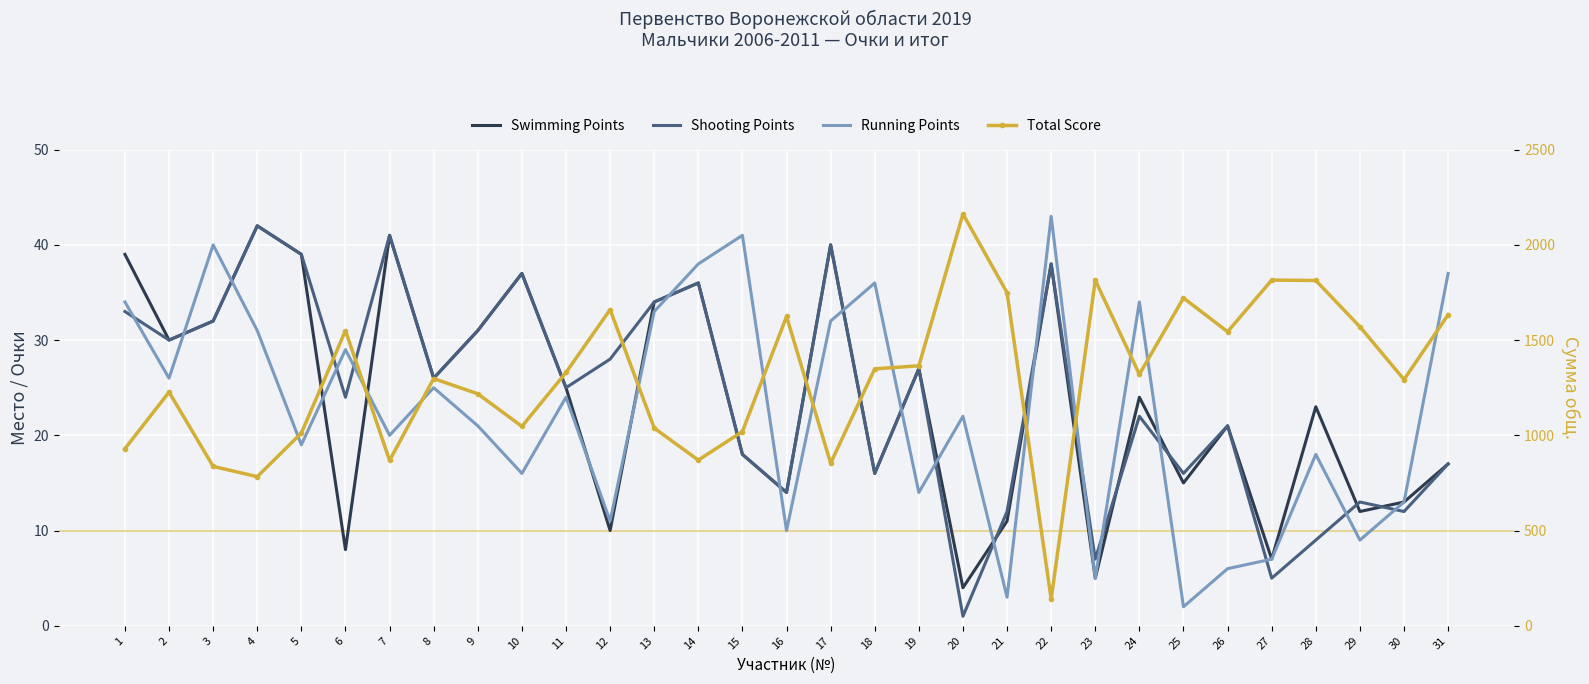

True or false: Total Score and Running Points cross at least once.

False